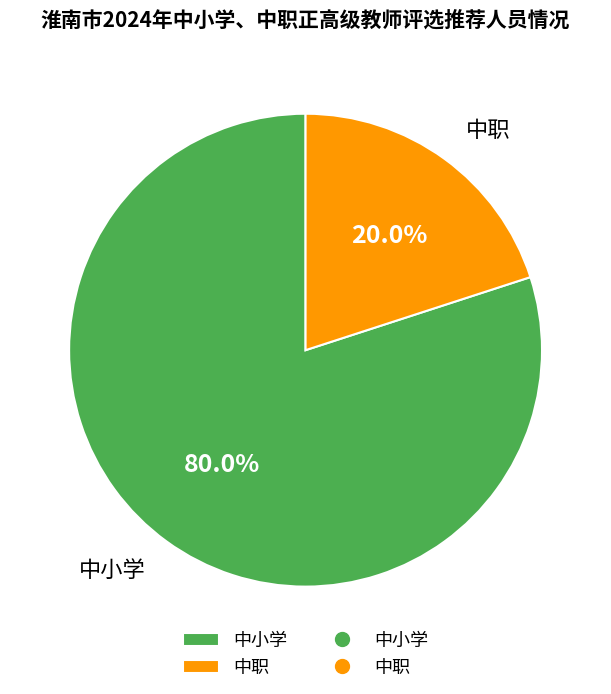

To the nearest percent, what portion does 中小学 represent?

80%